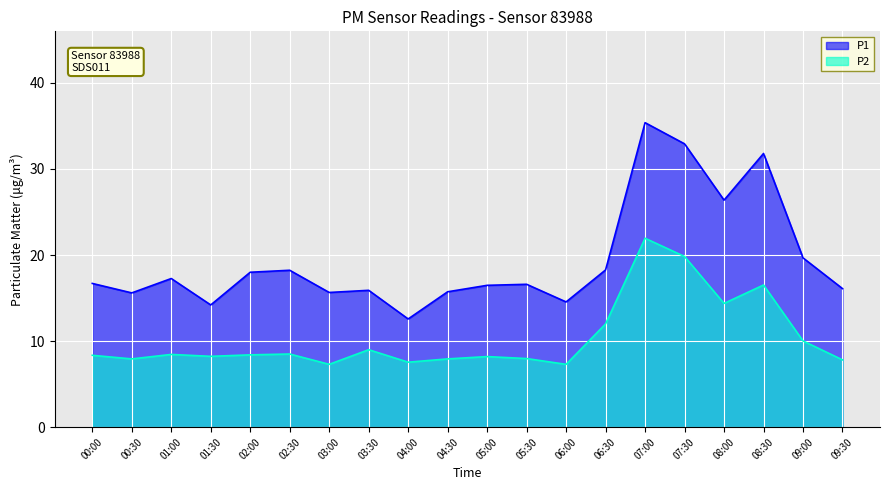

What is the smallest value displayed?

7.3